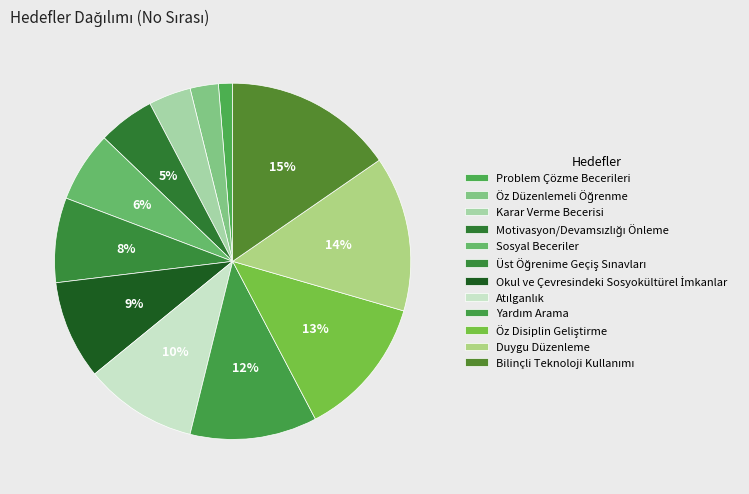

What percentage is the Öz Disiplin Geliştirme slice, to the nearest percent?

13%